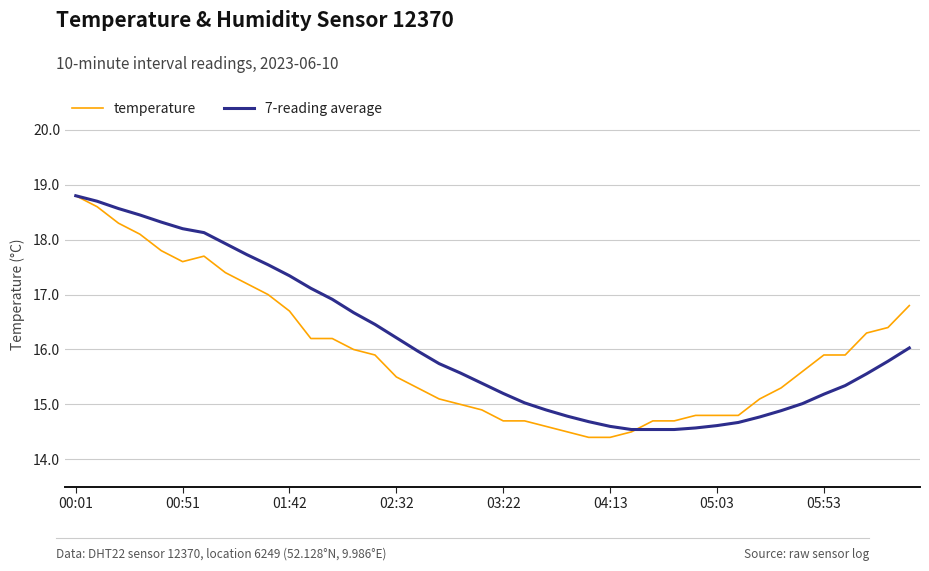

Which series has the largest range (max minus min)?

temperature